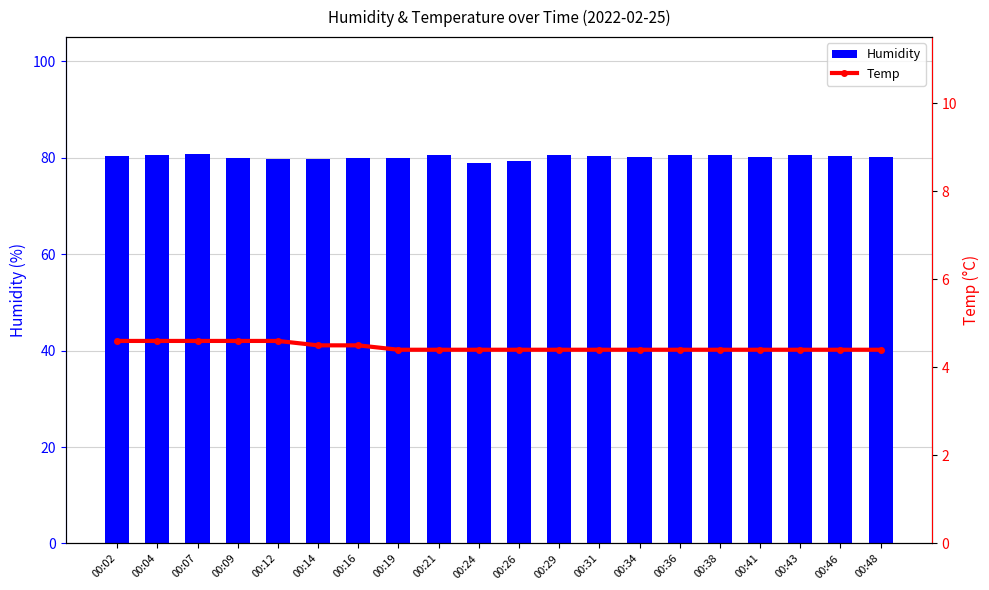

Reading right to left, list all the values displayed in this chart.

Humidity: 00:48=80.2	00:46=80.3	00:43=80.5	00:41=80.2	00:38=80.6	00:36=80.5	00:34=80.2	00:31=80.3	00:29=80.5	00:26=79.3	00:24=78.9	00:21=80.5	00:19=79.9	00:16=79.9	00:14=79.7	00:12=79.7	00:09=80.0	00:07=80.8	00:04=80.5	00:02=80.3
Temp: 00:48=4.4	00:46=4.4	00:43=4.4	00:41=4.4	00:38=4.4	00:36=4.4	00:34=4.4	00:31=4.4	00:29=4.4	00:26=4.4	00:24=4.4	00:21=4.4	00:19=4.4	00:16=4.5	00:14=4.5	00:12=4.6	00:09=4.6	00:07=4.6	00:04=4.6	00:02=4.6